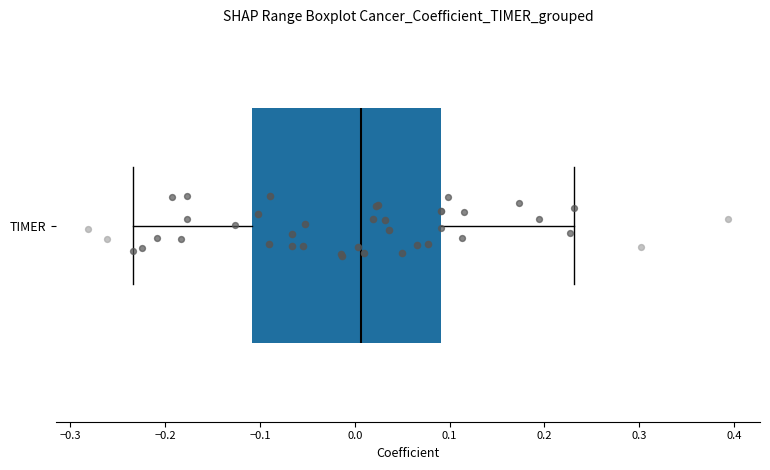

Transcribe this box plot: give where the median line is, the range the box spans, and where the two whiskers end, as read against the x-axis. The values are not printed on the chart, so give them approximately, as read against the axis.

median 0.01, box -0.11 to 0.09, whiskers -0.23 to 0.23